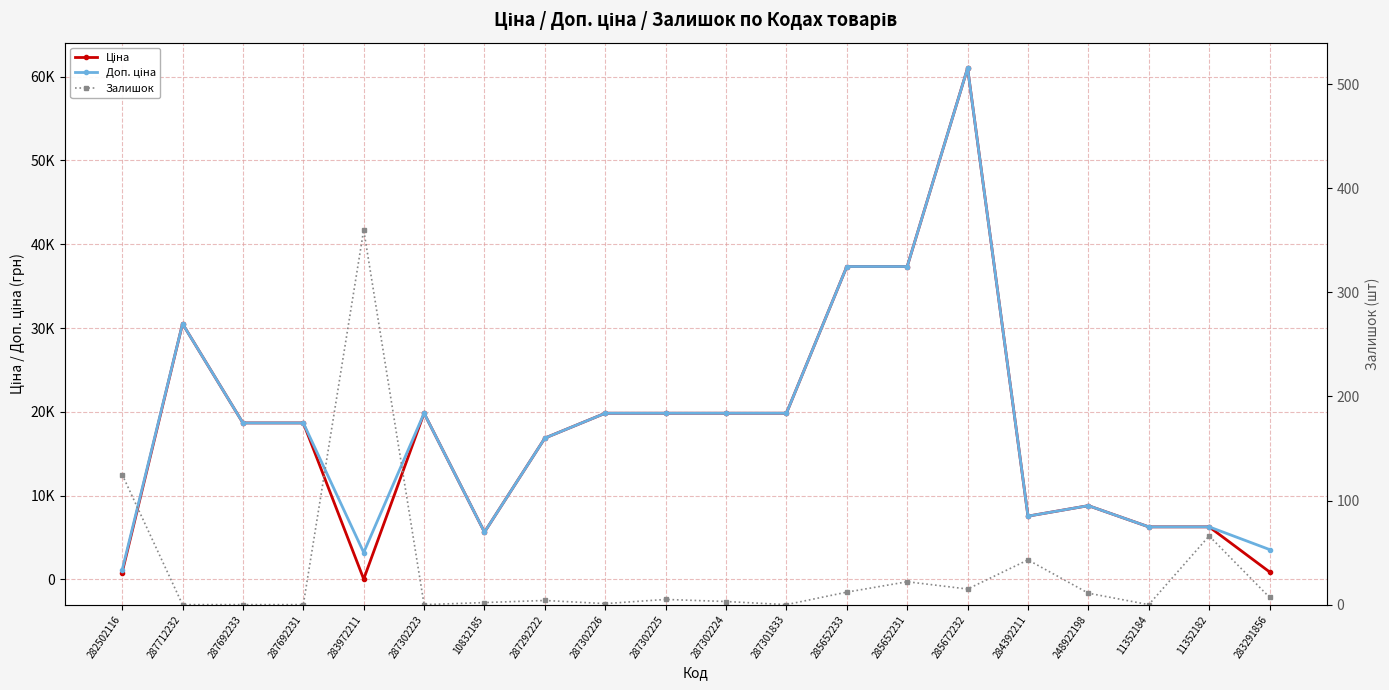

What is the label of the 16th point from the left?

284392211